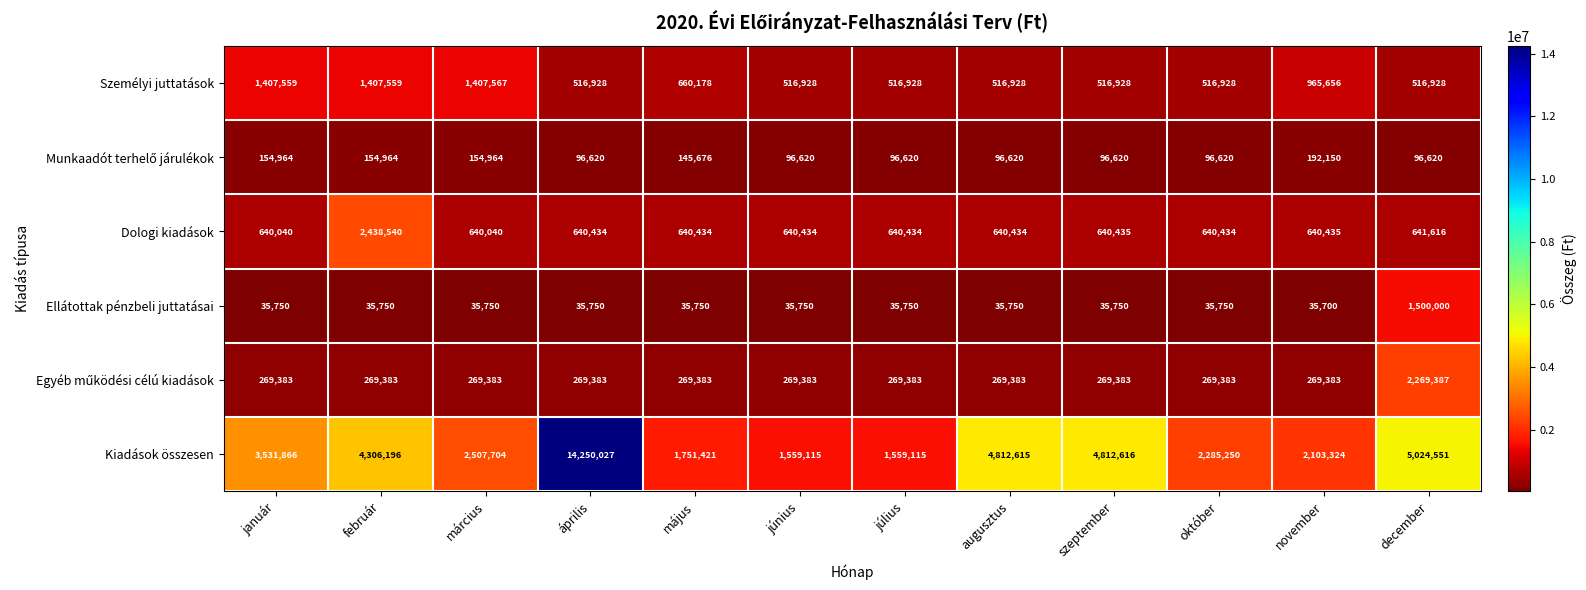

Which series has the largest range (max minus min)?

Kiadások összesen